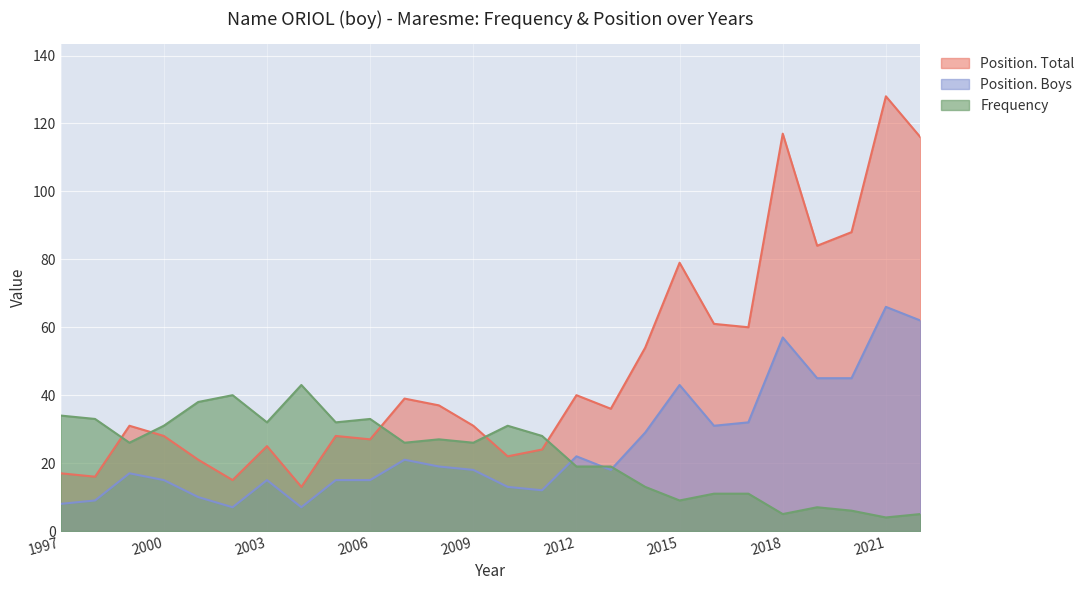

Reading left to right, what are all the values shown in this chart?

Position. Total: 1997=17	1998=16	1999=31	2000=28	2001=21	2002=15	2003=25	2004=13	2005=28	2006=27	2007=39	2008=37	2009=31	2010=22	2011=24	2012=40	2013=36	2014=54	2015=79	2016=61	2017=60	2018=117	2019=84	2020=88	2021=128	2022=116
Position. Boys: 1997=8	1998=9	1999=17	2000=15	2001=10	2002=7	2003=15	2004=7	2005=15	2006=15	2007=21	2008=19	2009=18	2010=13	2011=12	2012=22	2013=18	2014=29	2015=43	2016=31	2017=32	2018=57	2019=45	2020=45	2021=66	2022=62
Frequency: 1997=34	1998=33	1999=26	2000=31	2001=38	2002=40	2003=32	2004=43	2005=32	2006=33	2007=26	2008=27	2009=26	2010=31	2011=28	2012=19	2013=19	2014=13	2015=9	2016=11	2017=11	2018=5	2019=7	2020=6	2021=4	2022=5